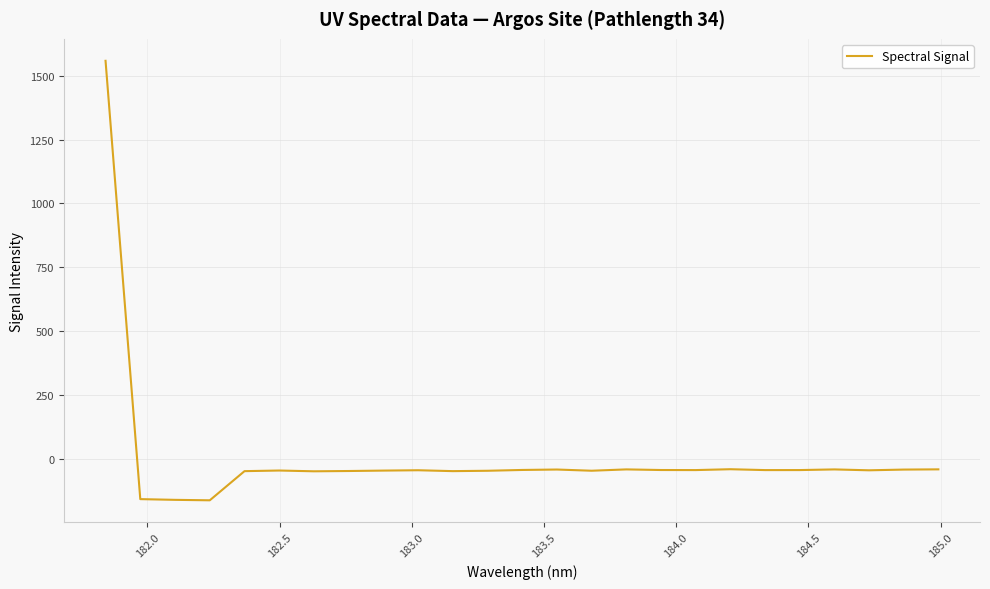

What is the smallest value displayed?

-161.6